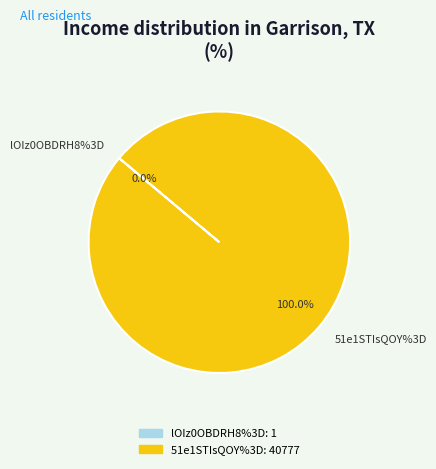

To the nearest percent, what portion does 51e1STIsQOY%3D represent?

100%